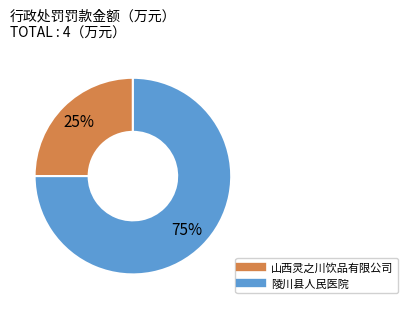

Is there any slice that represents more than half of the pie?

Yes